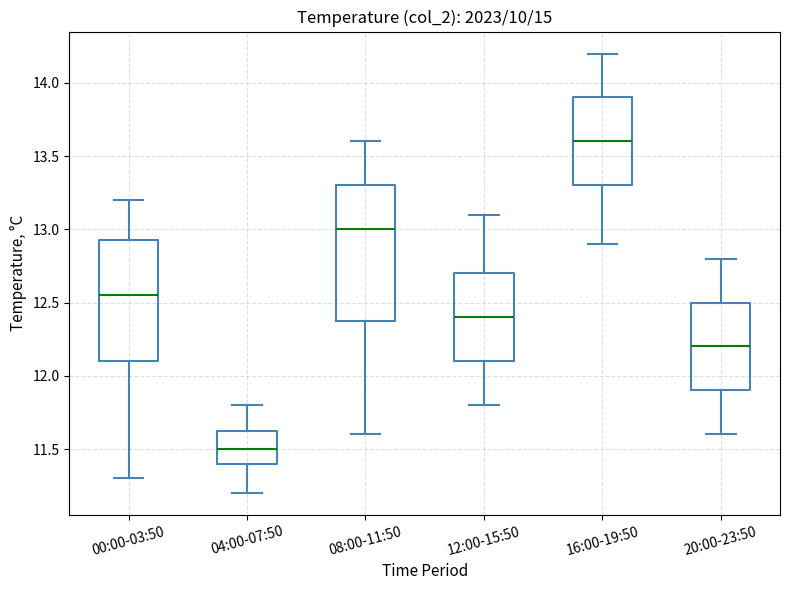

Where is the upper edge of the box for 00:00-03:50 on the y-axis? The values are not printed on the chart, so give them approximately, as read against the axis.

12.95